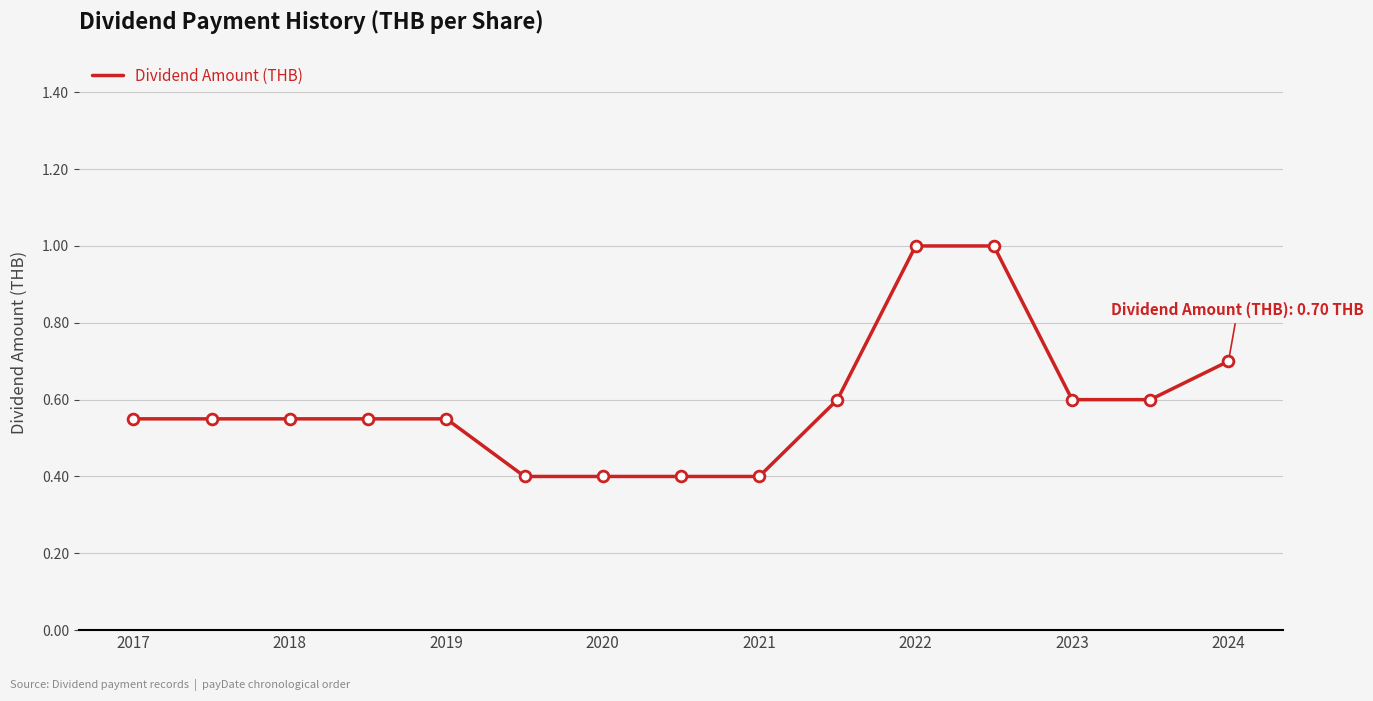

What is the maximum value shown in the chart?

1.0